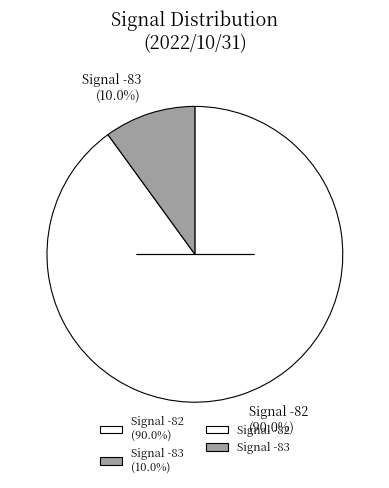

Approximately how many times larger is the value at Signal -82 (90.0%) compared to Signal -83 (10.0%)?

9.0